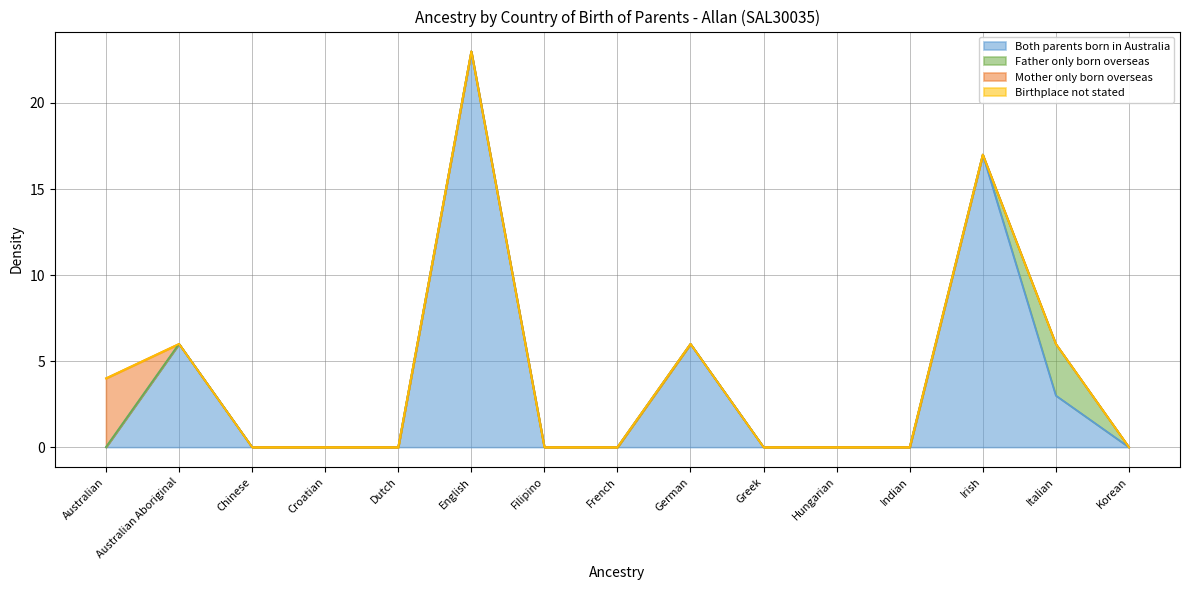

True or false: Mother only born overseas and Birthplace not stated intersect in this chart.

False